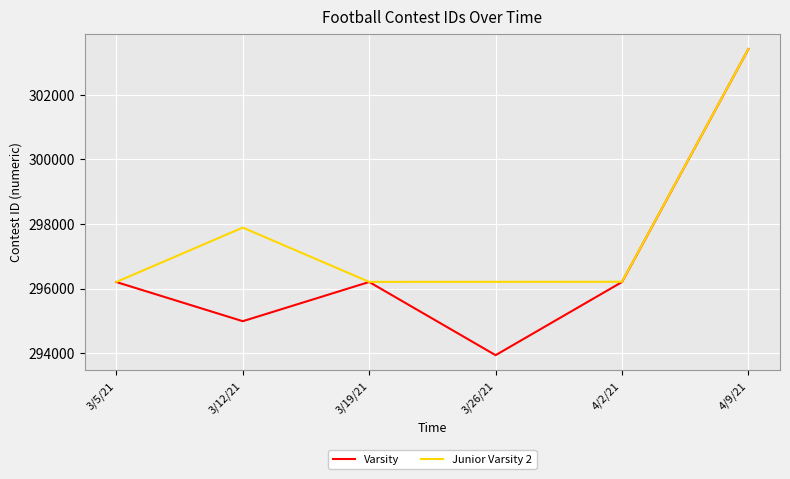

The value of Junior Varsity 2 at 3/12/21 is 297889. True or false?

True